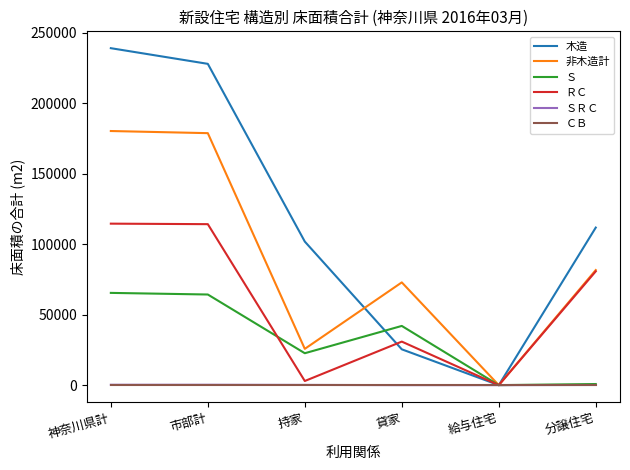

Which series changed the most between 持家 and 貸家?

木造